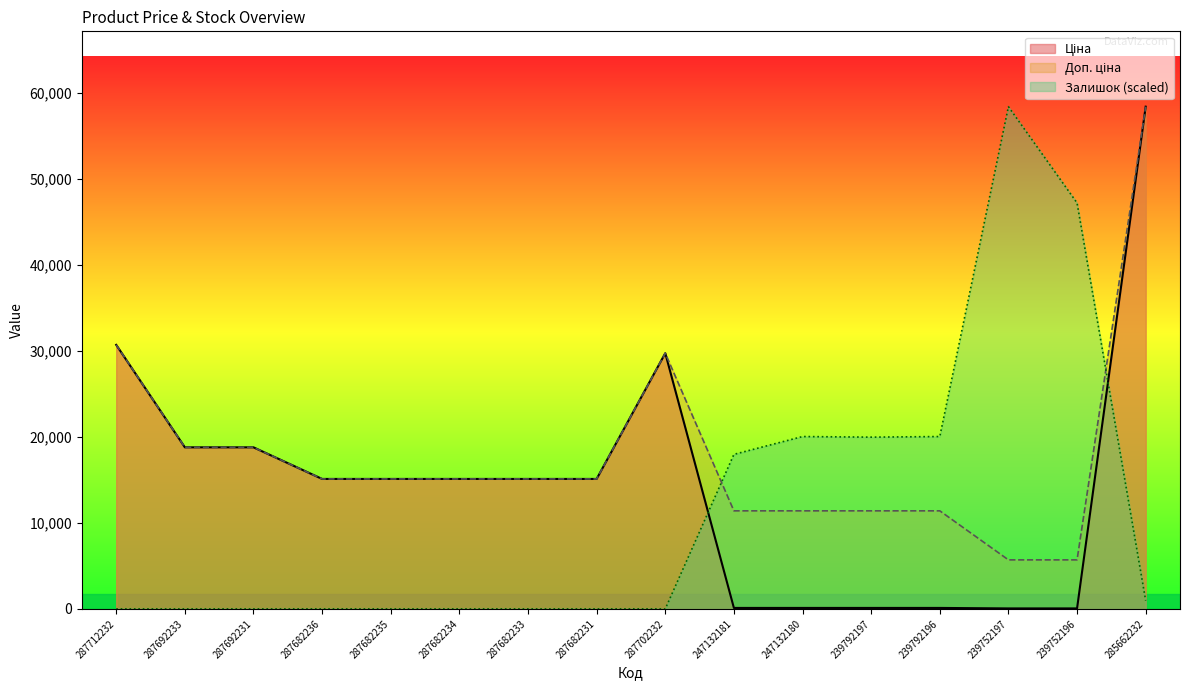

Is the value of Залишок at 287682235 greater than the value of Доп. ціна at 287682234?

No